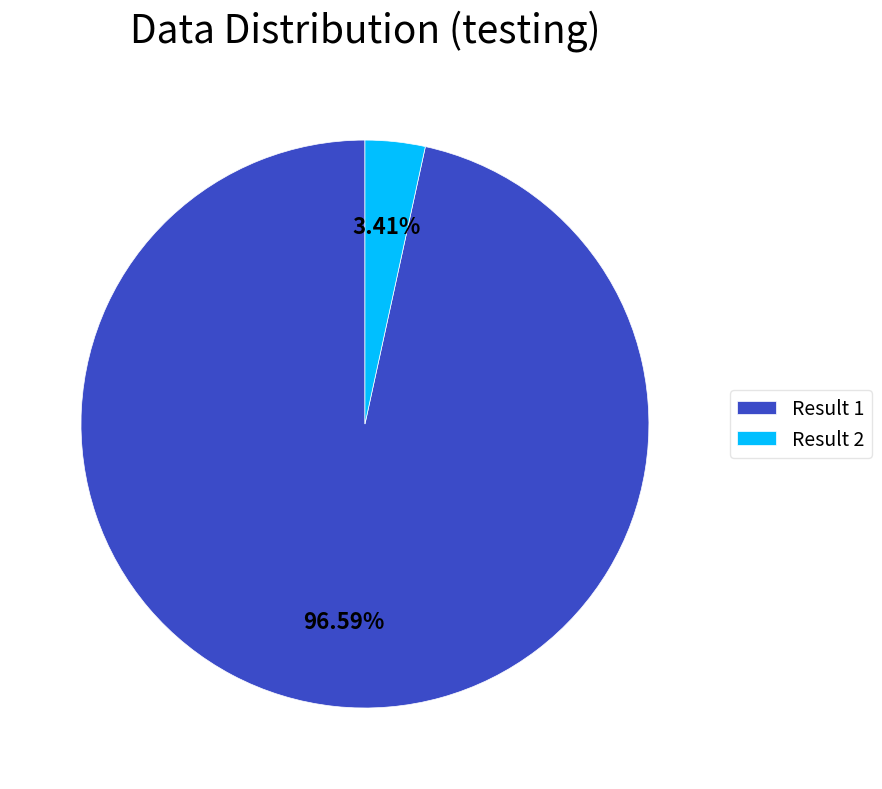

Which has a higher value, Result 1 or Result 2?

Result 1